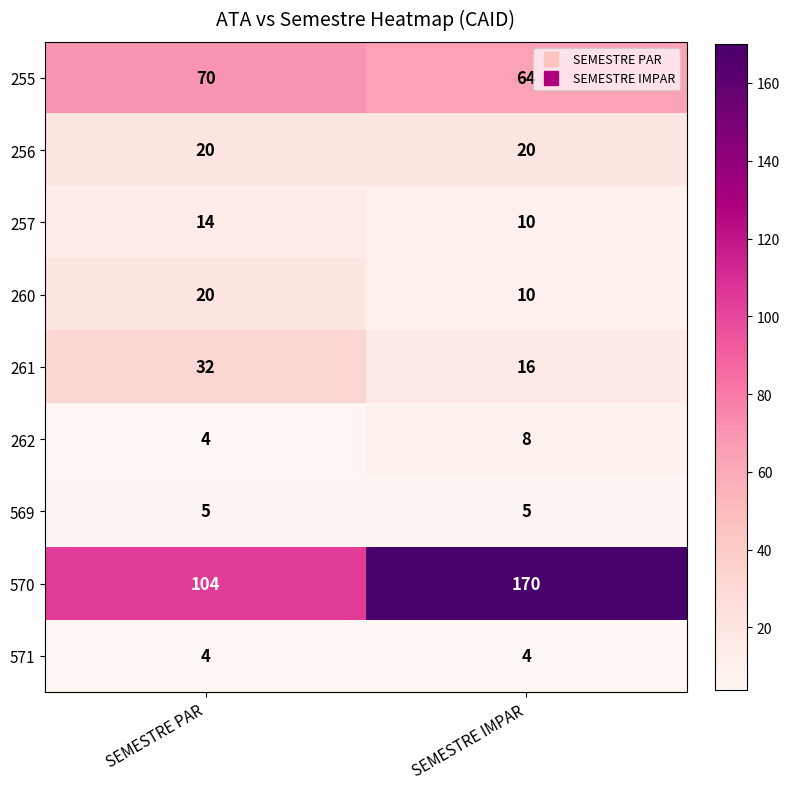

What is the sum of the 571 values at SEMESTRE IMPAR and SEMESTRE PAR?

8